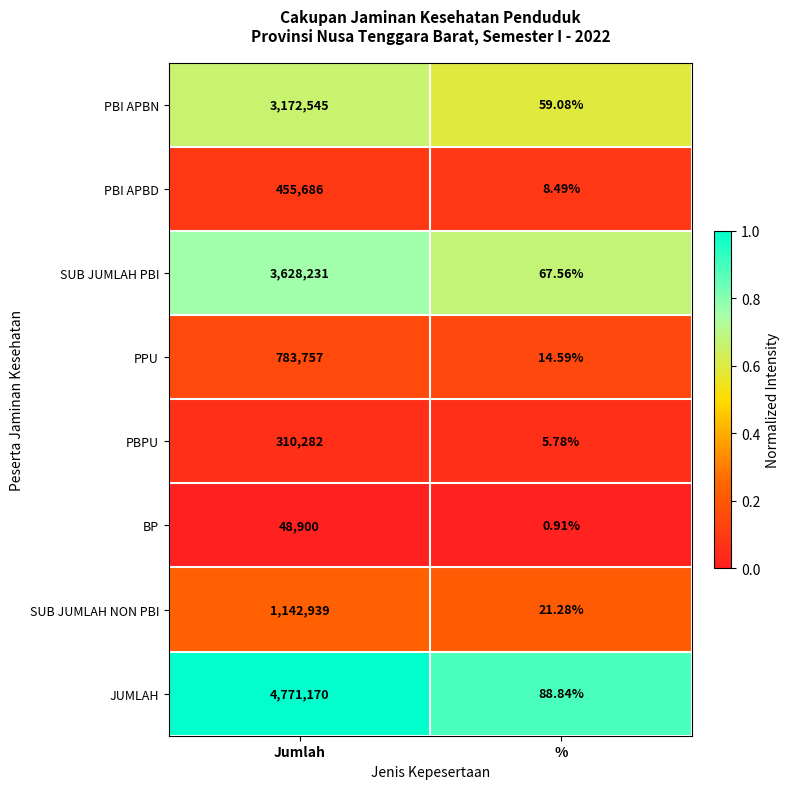

At which category does the chart reach its minimum across all series?

%